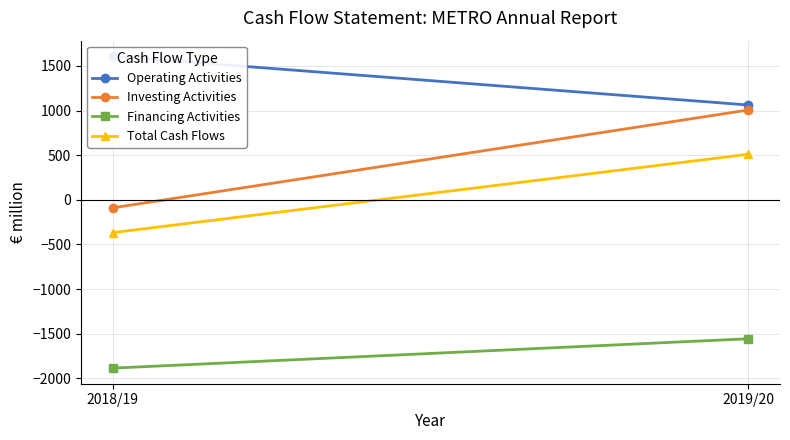

What is the label of the 2nd point from the right?

2018/19